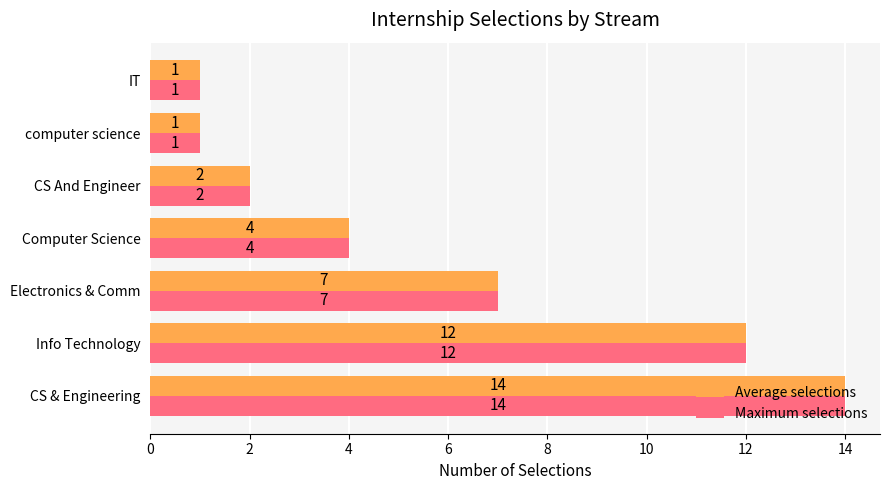

Is it true that Average selections equals 14 at CS & Engineering?

True